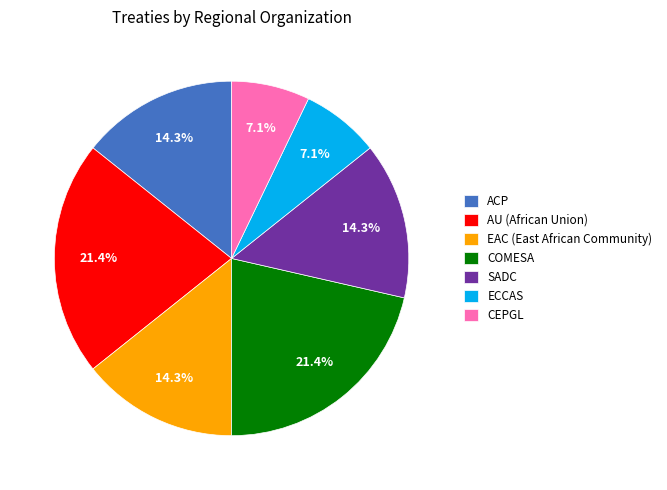

To the nearest percent, what is the combined percentage of COMESA and SADC?

36%